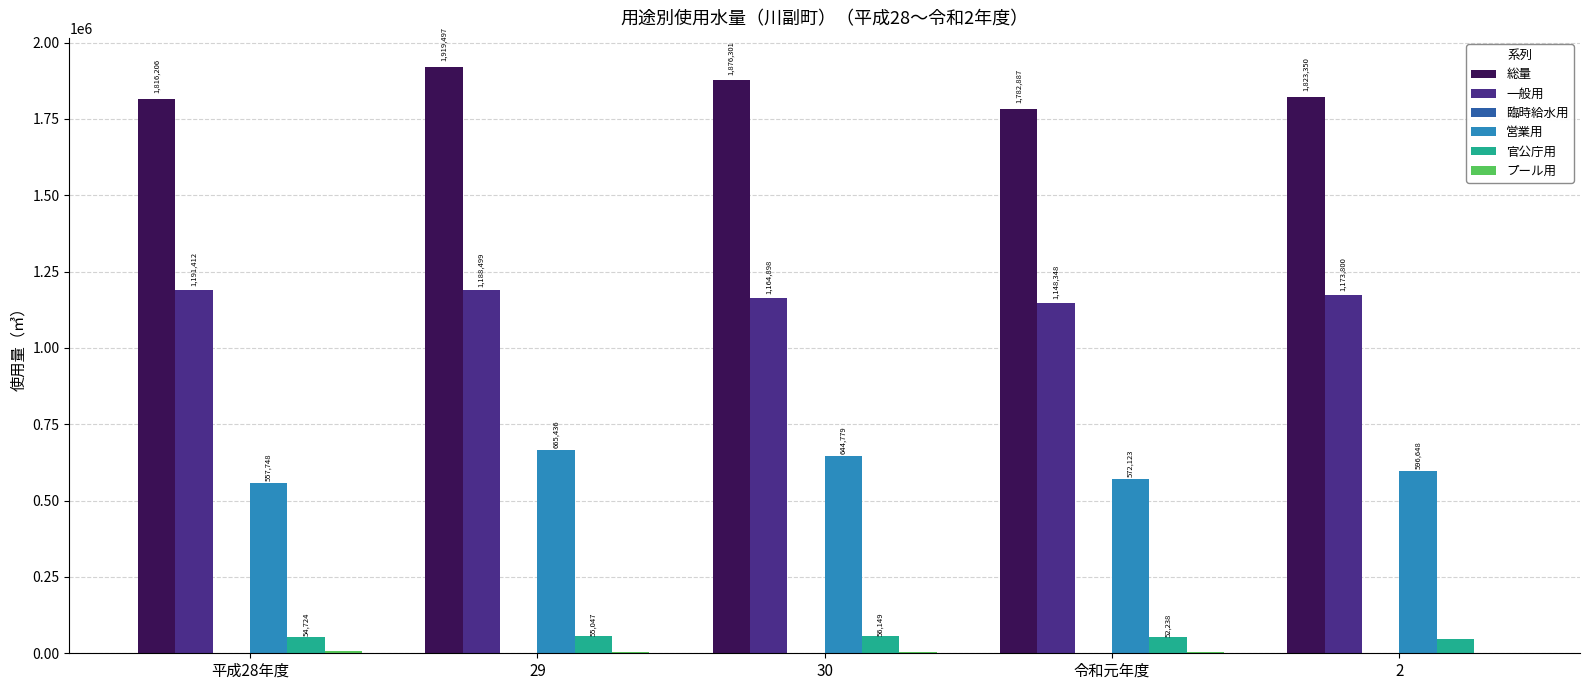

Count the number of data series in this chart.

6